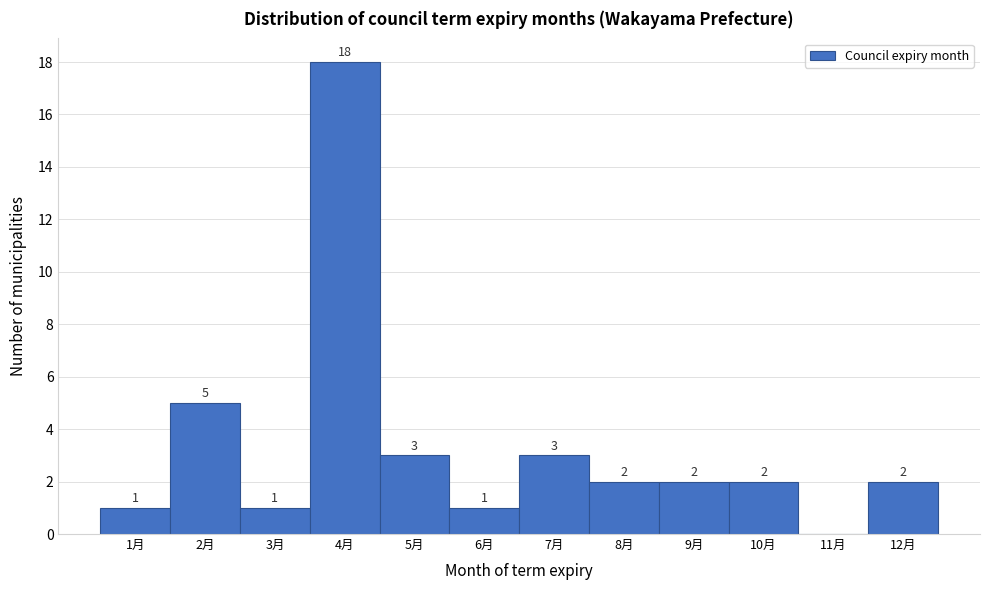

Which range on the x-axis has the tallest bar?

3.5 to 4.5